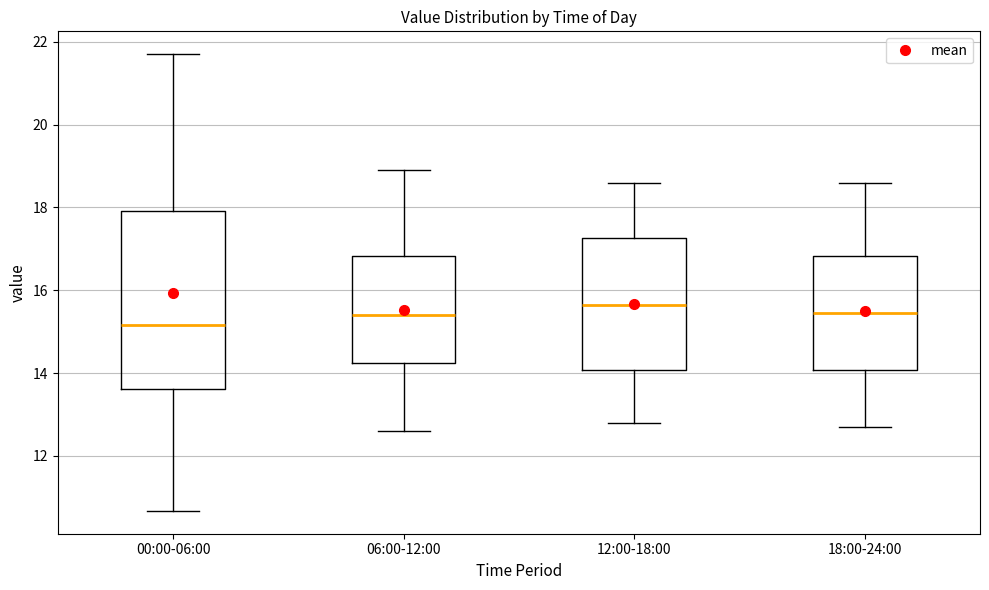

Where does the upper whisker of the box for 00:00-06:00 end on the y-axis? The values are not printed on the chart, so give them approximately, as read against the axis.

21.8